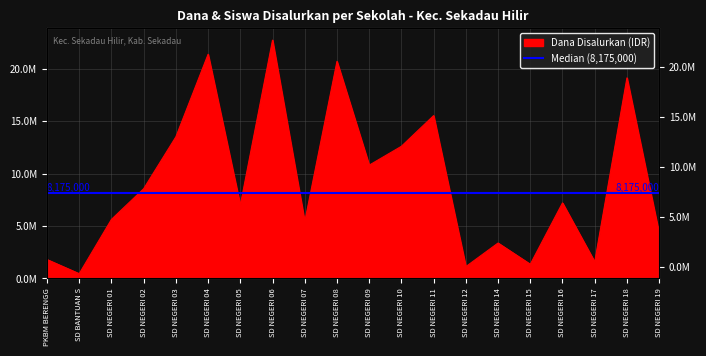

What is the sum of all values?

184050000